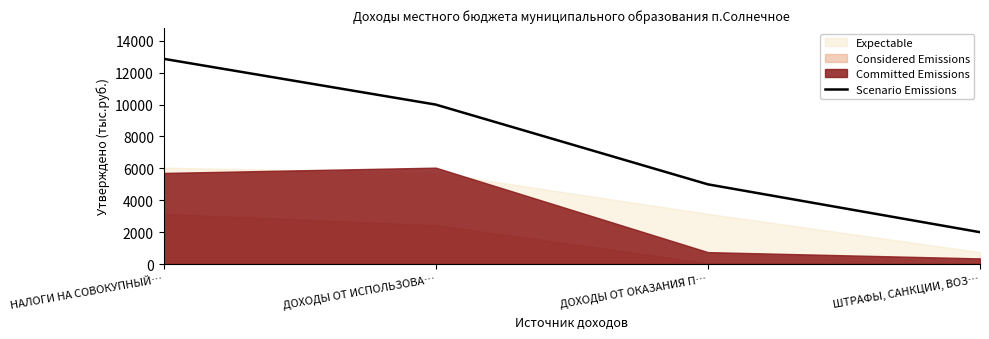

Which has a higher value, ШТРАФЫ, САНКЦИИ, ВОЗ… or ДОХОДЫ ОТ ОКАЗАНИЯ П…?

ДОХОДЫ ОТ ОКАЗАНИЯ П…